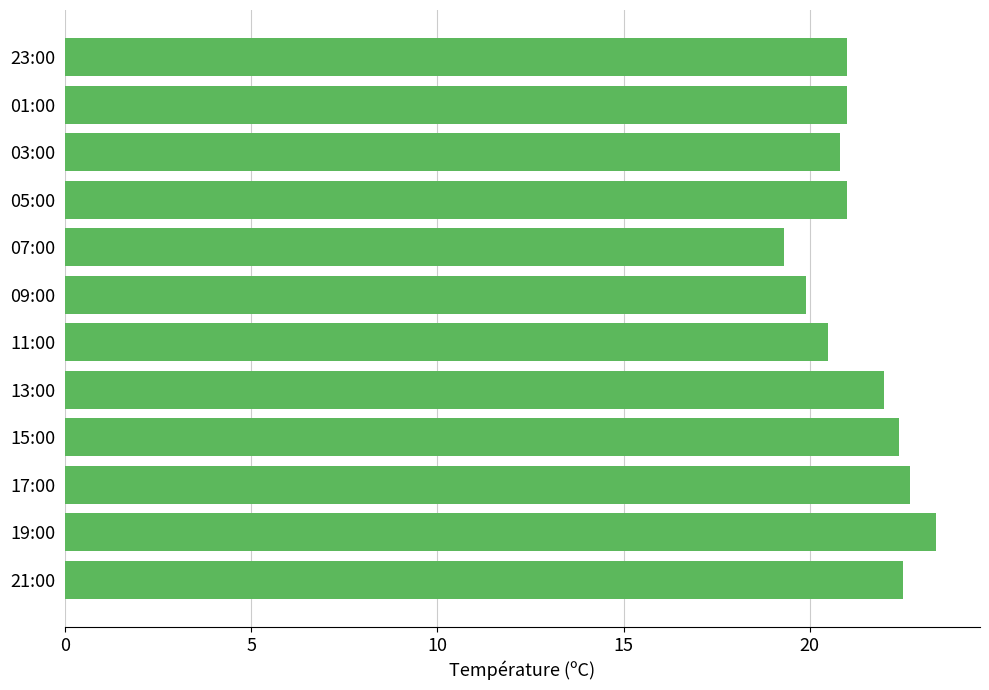

What is the sum of all values?

256.5